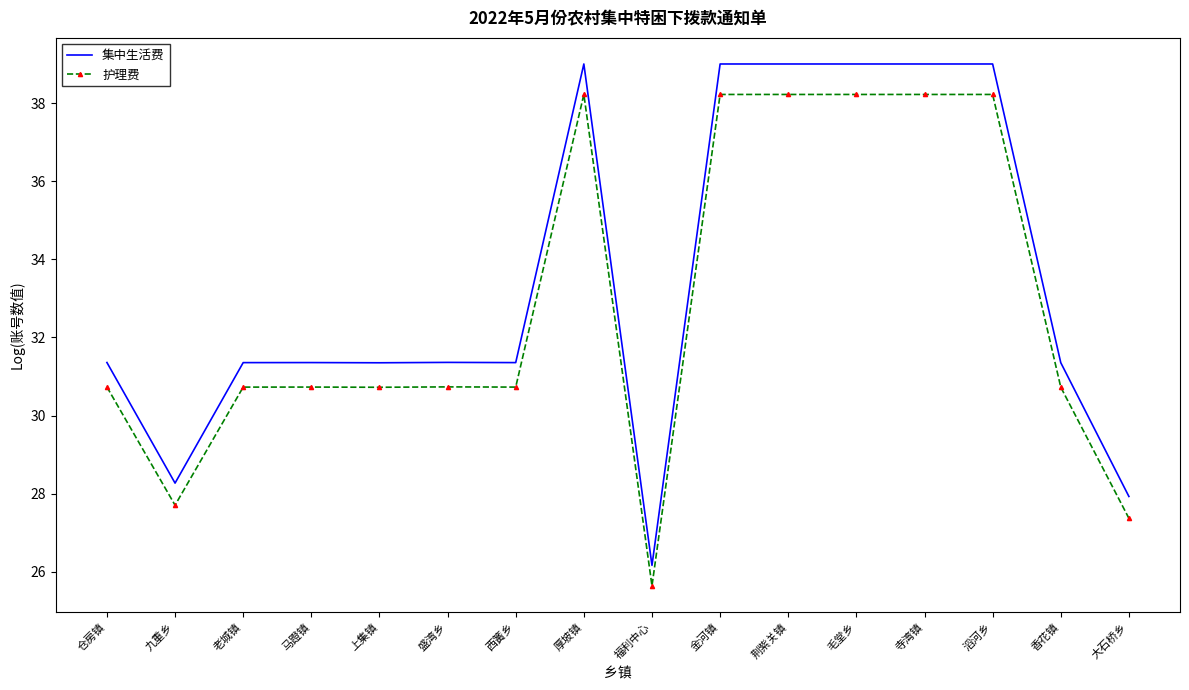

What is the difference between the maximum and minimum values in the 集中生活费 series?

12.8